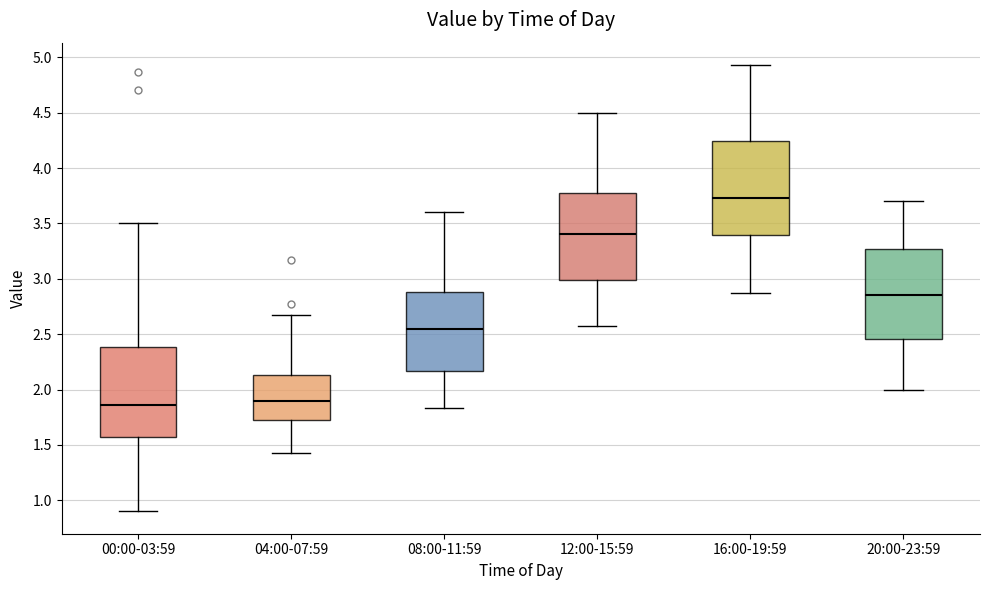

Which box has the highest median line?

16:00-19:59